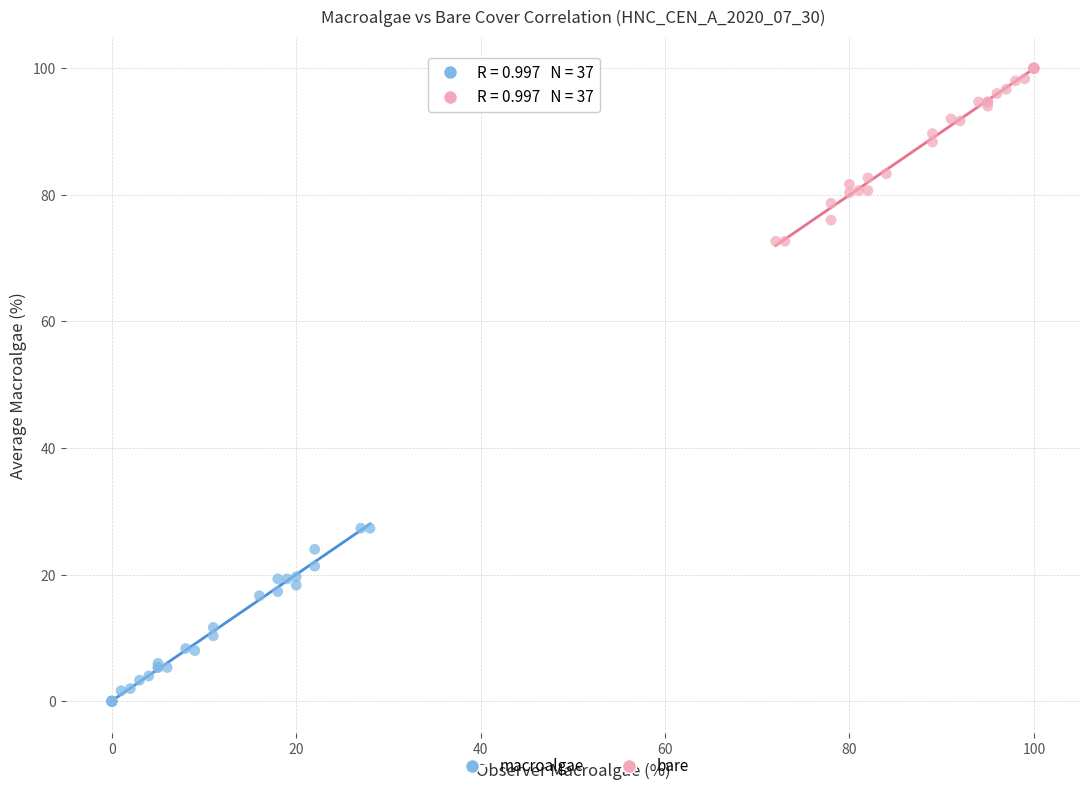

Which series reaches the maximum Y coordinate?

bare